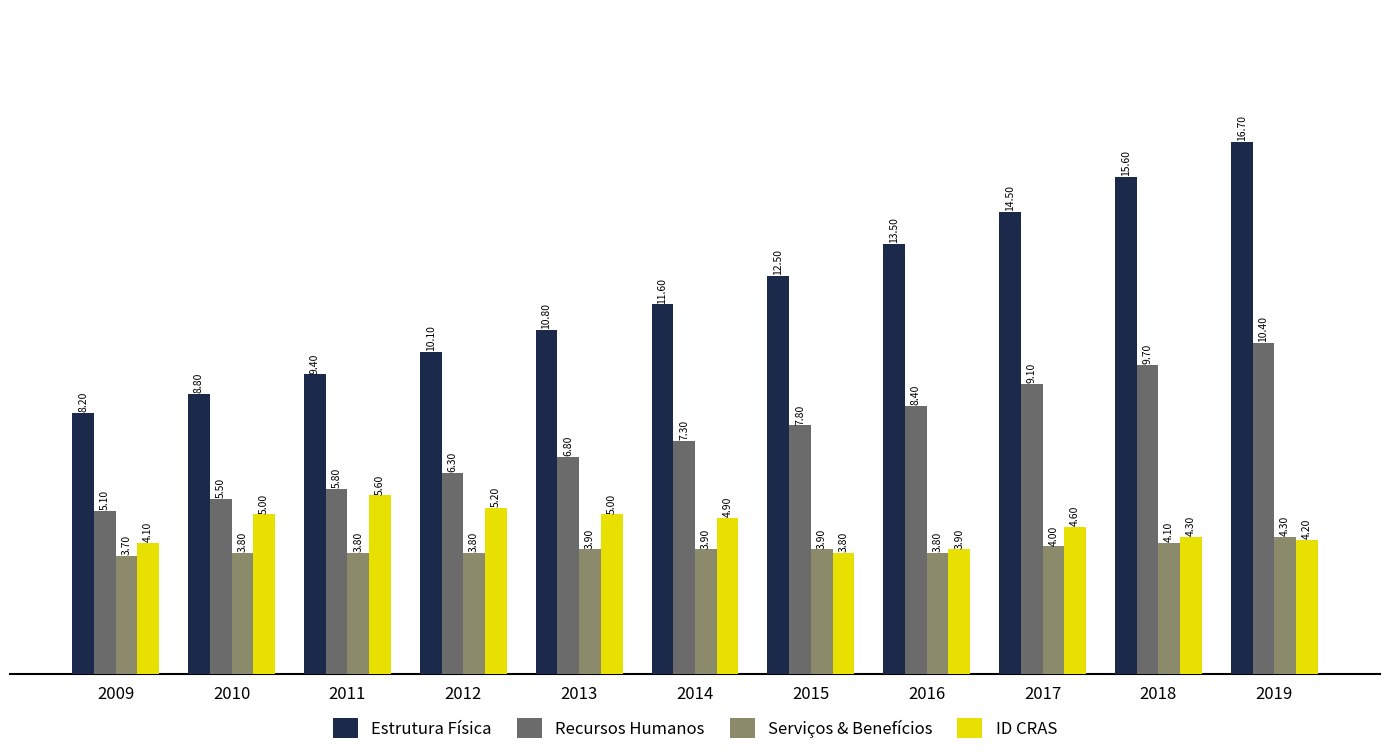

At which label does Estrutura Física first exceed 11?

2014